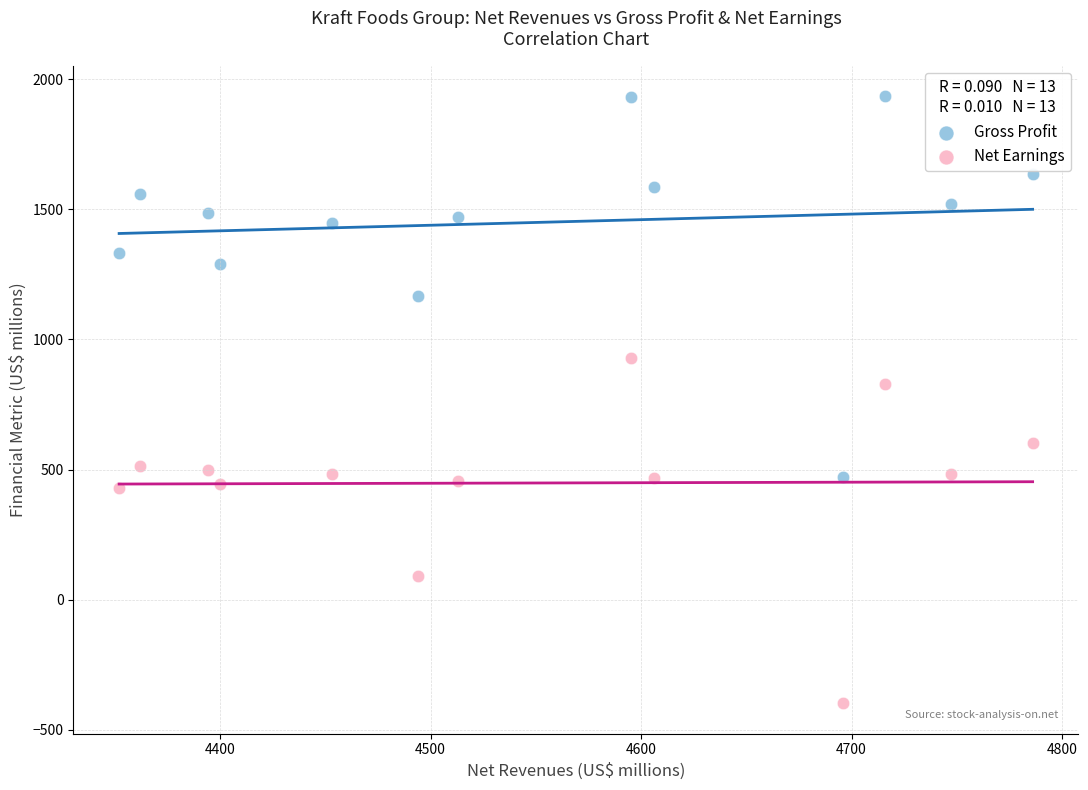

In the Gross Profit series, what Y value is closest to 1204?

1168